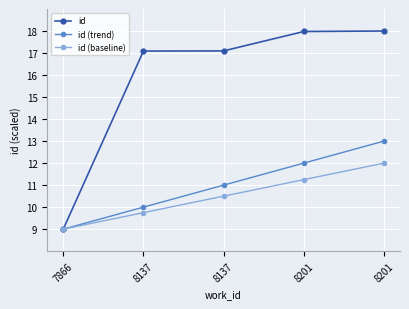

Reading left to right, list all the values displayed in this chart.

id: 7866=9.0	8137=17.1	8137=17.1	8201=18.0	8201=18.0
id (trend): 7866=9.0	8137=10.0	8137=11.0	8201=12.0	8201=13.0
id (baseline): 7866=9.0	8137=9.8	8137=10.5	8201=11.2	8201=12.0